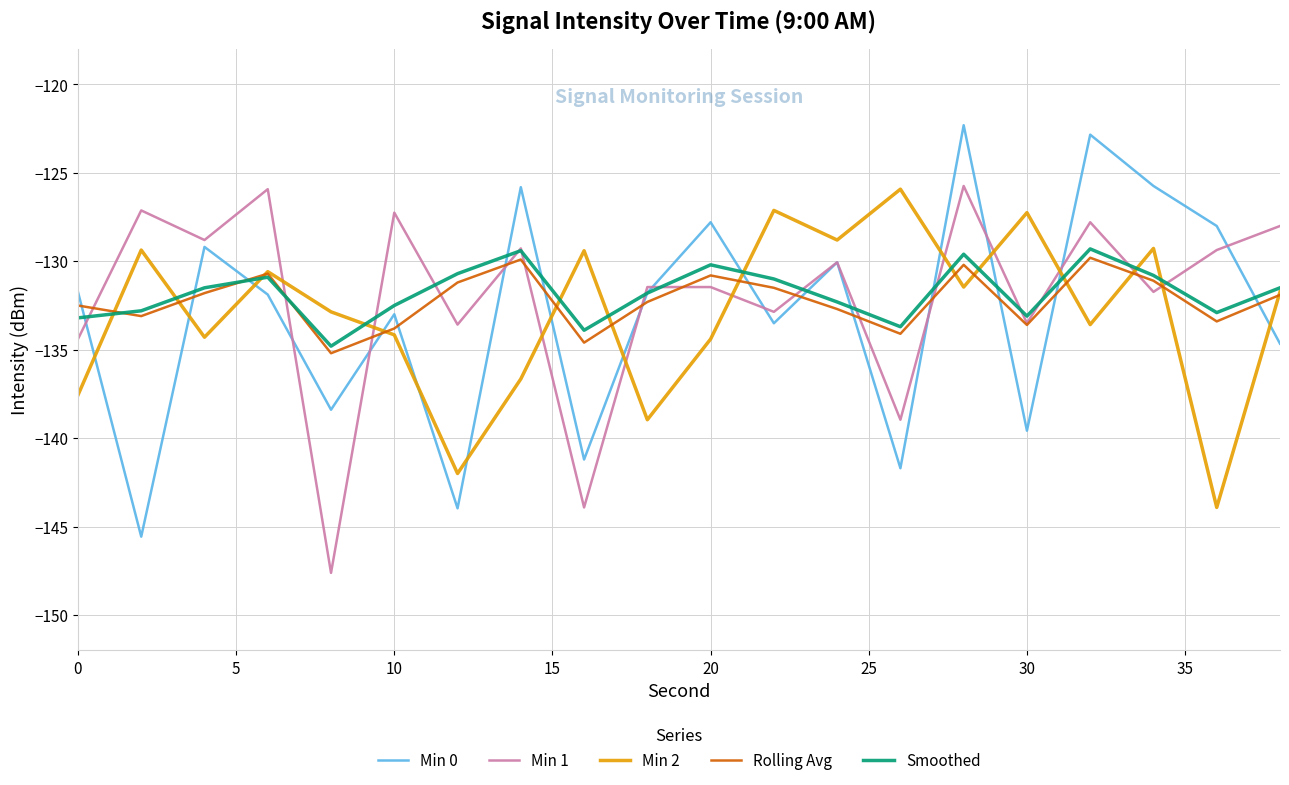

How many intersections are there between Rolling Avg and Min 0?

15